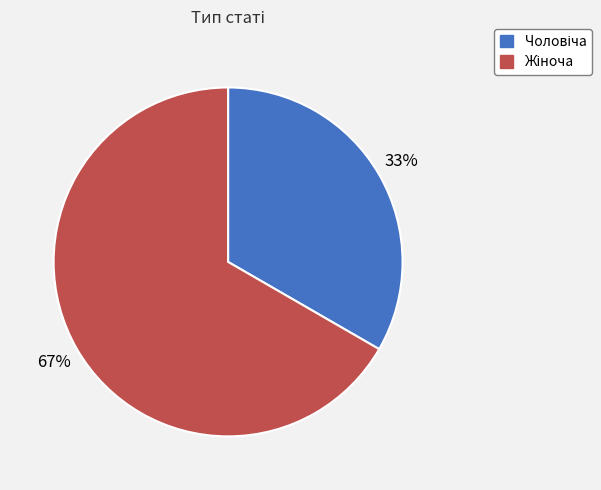

Is there any slice that represents more than half of the pie?

Yes